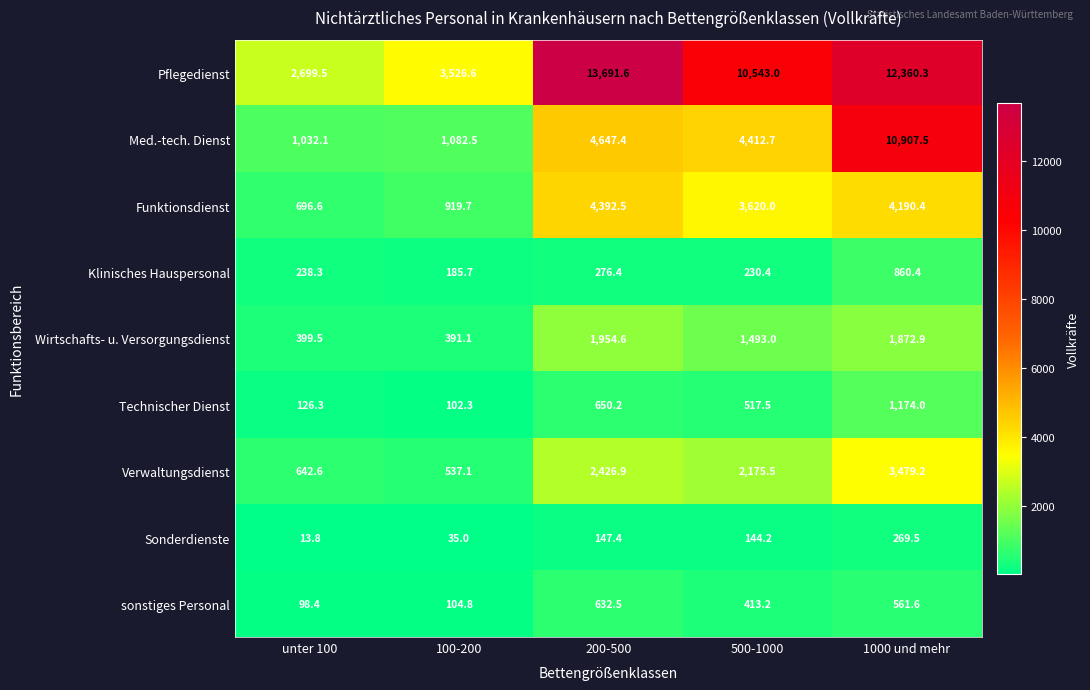

What is the minimum value for Verwaltungsdienst?

537.1